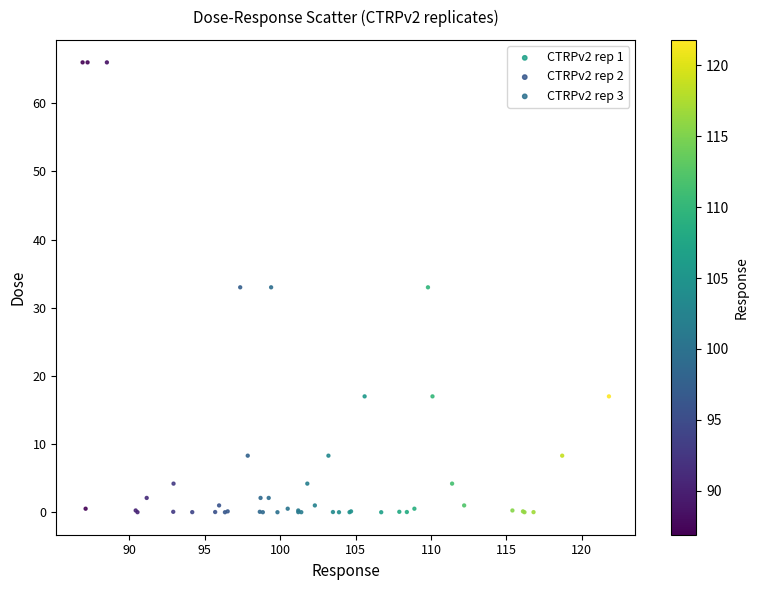

What are all the series names shown in the legend?

CTRPv2 rep 1, CTRPv2 rep 2, CTRPv2 rep 3